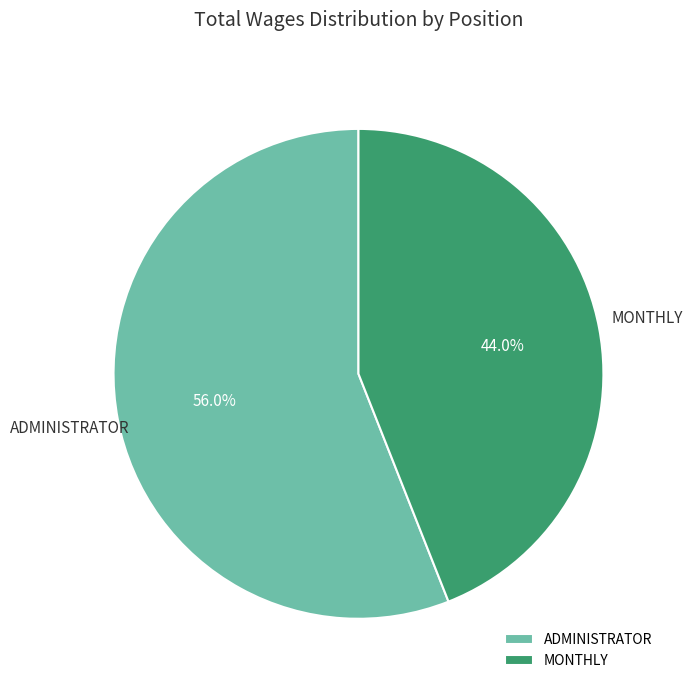

Which slice is the smallest?

MONTHLY